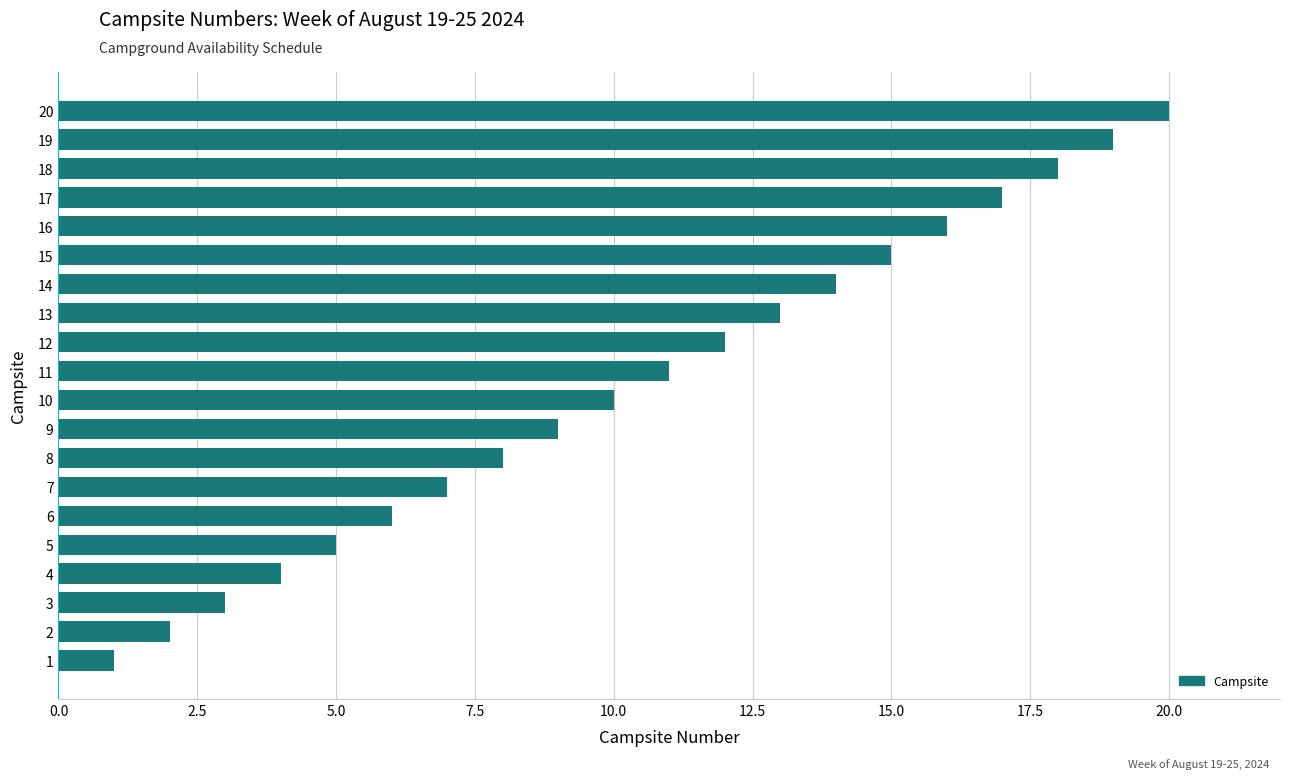

What is the difference between the maximum and minimum values?

19